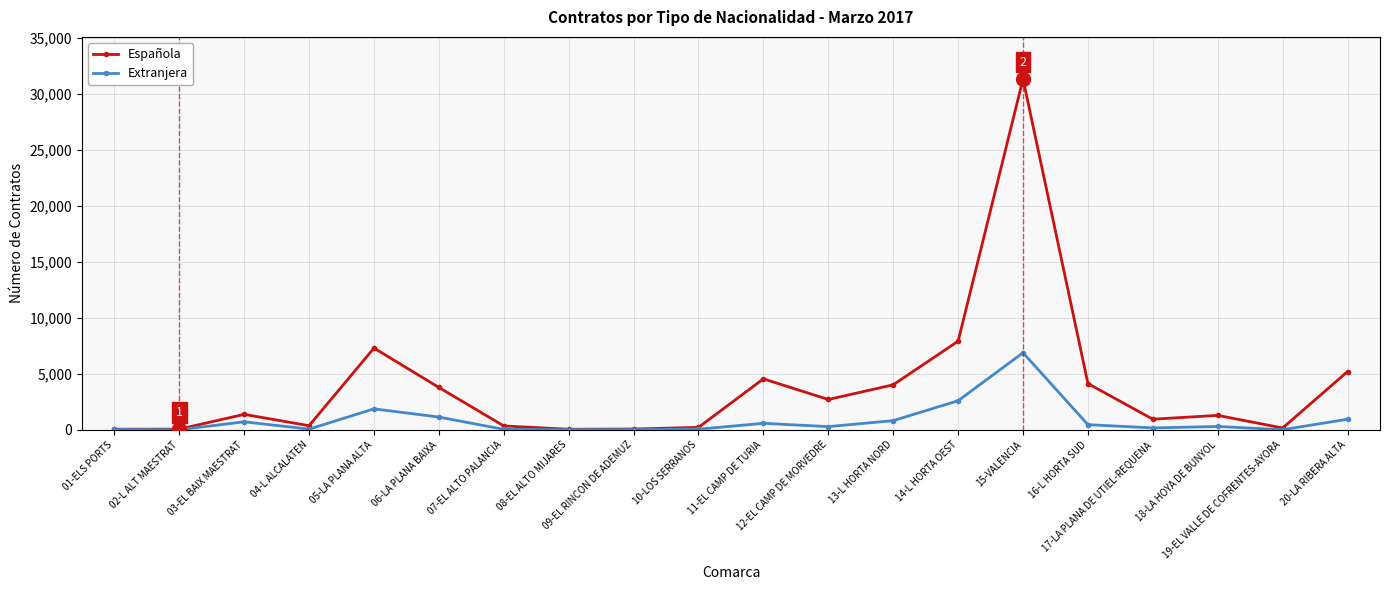

What is the sum of all Española values?

75818